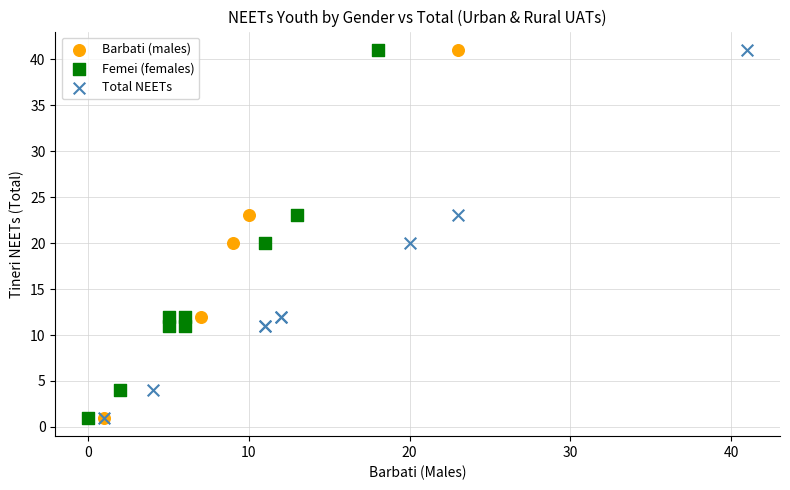

What are all the series names shown in the legend?

Barbati (males), Femei (females), Total NEETs